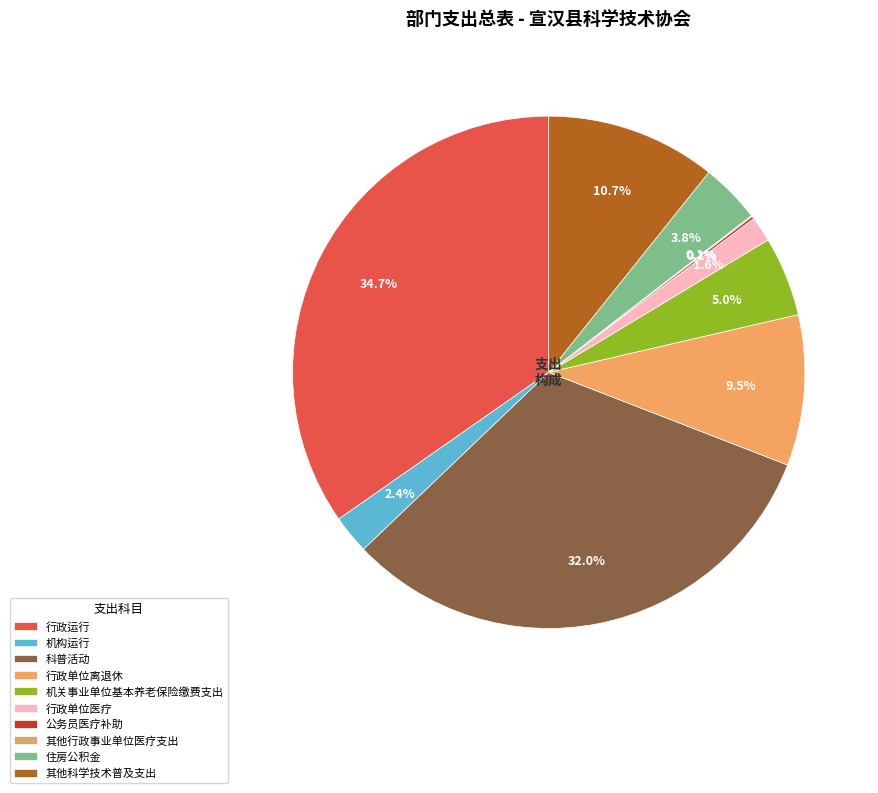

What is the change in value from 科普活动 to 其他行政事业单位医疗支出?

-593638